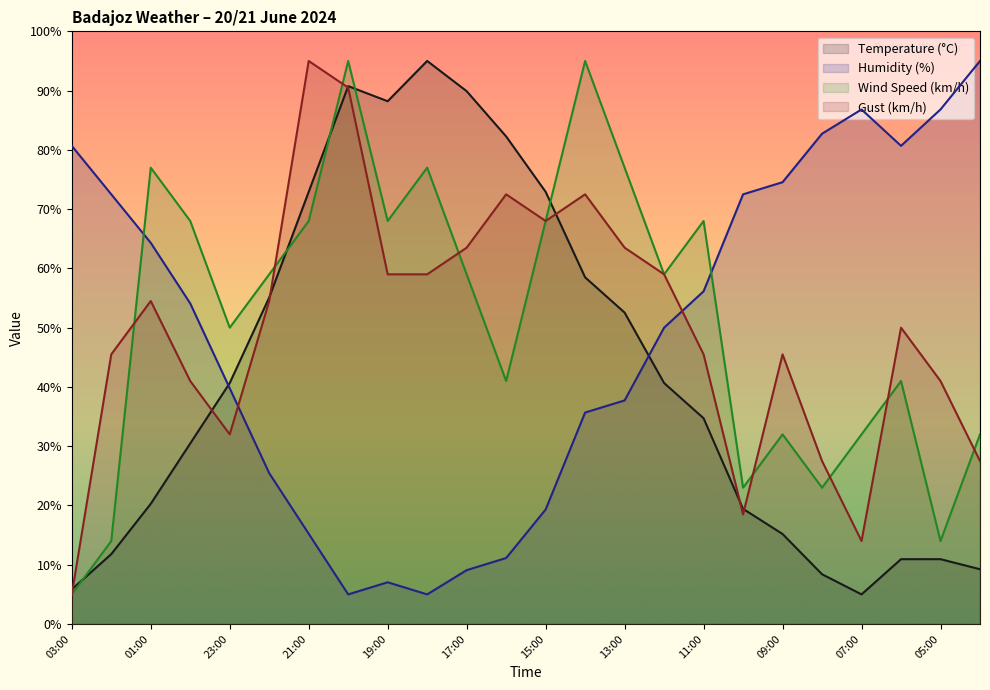

Which category has the lowest value in the Humidity (%) series?

20:00